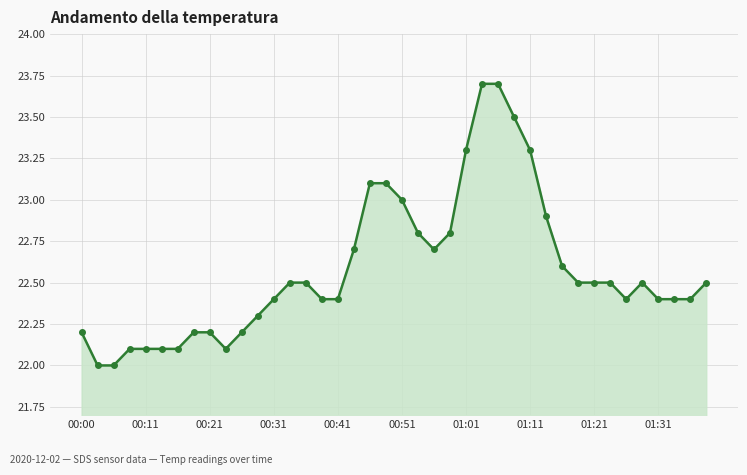

What is the smallest value displayed?

22.0